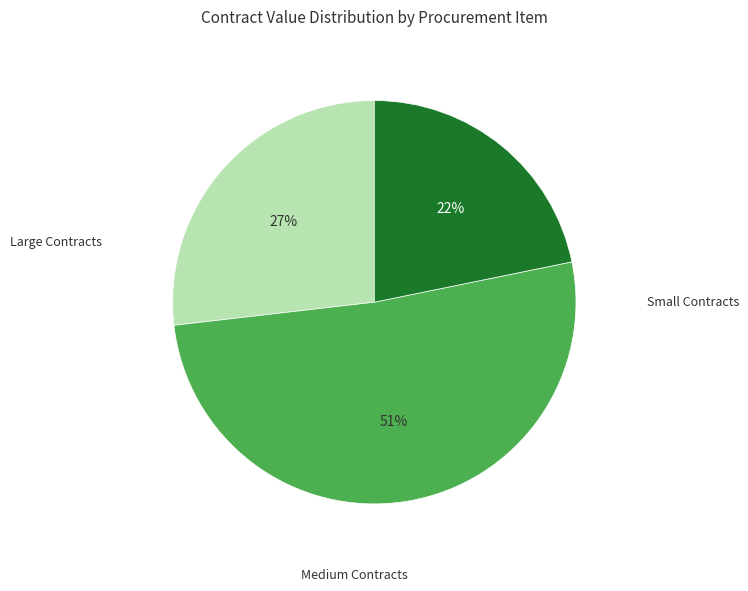

Is there a majority slice in this chart?

Yes